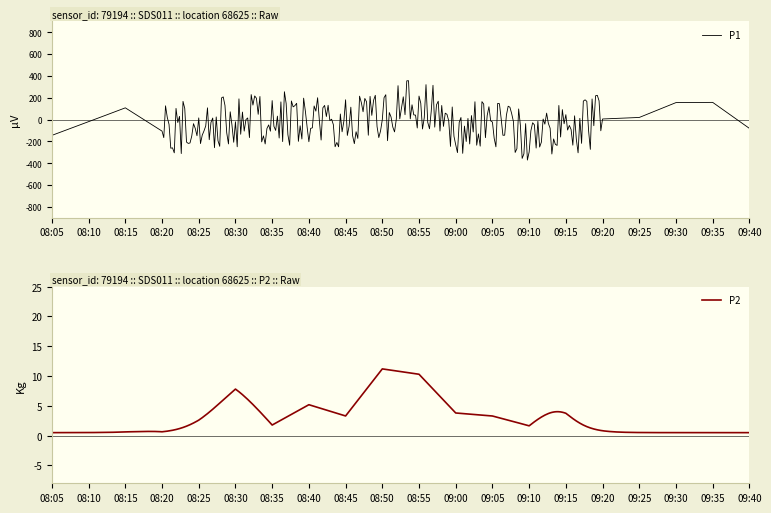

What is the label of the 8th point from the left?

08:40